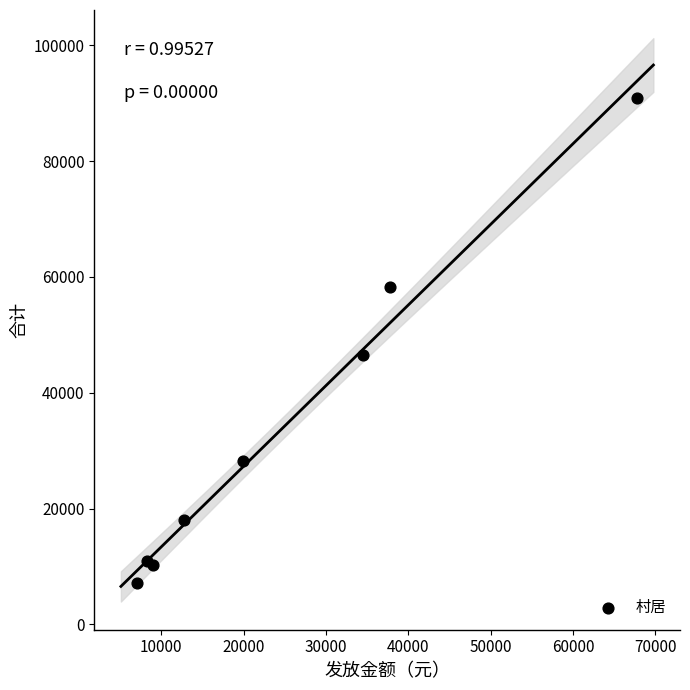

What Y value in the scatter plot is closest to 48991?

46548